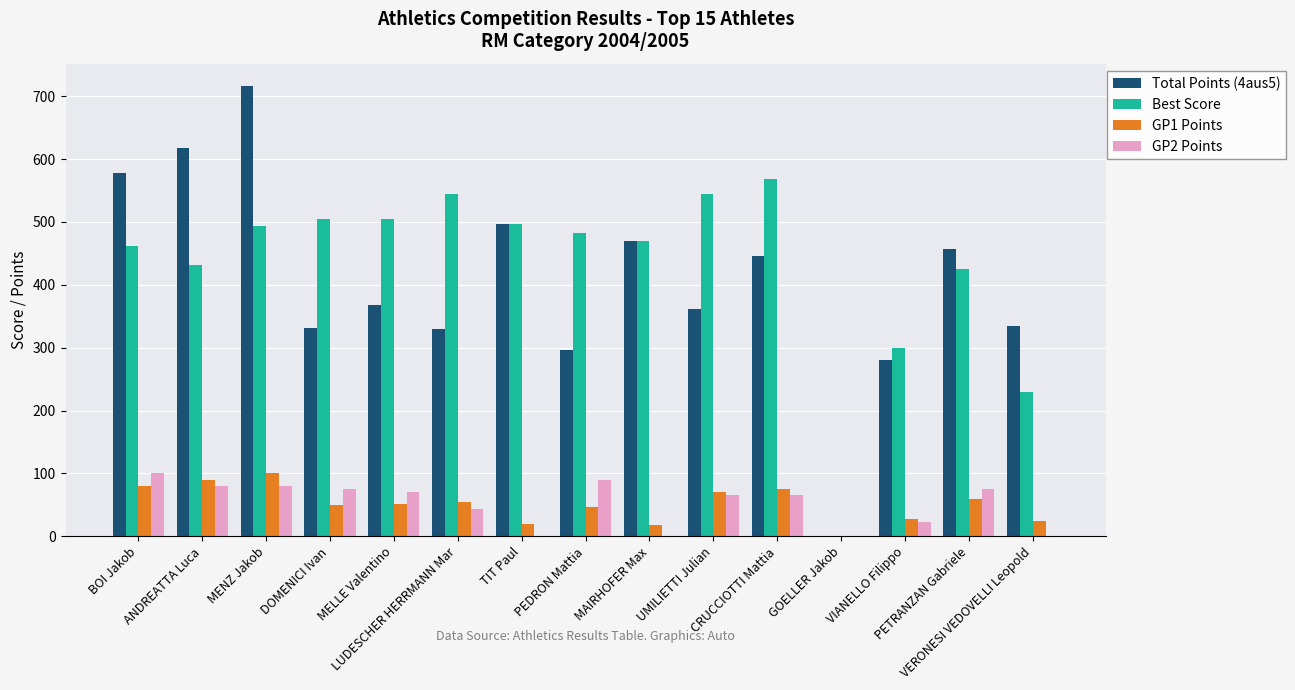

Between DOMENICI Ivan and MAIRHOFER Max, which series saw the biggest shift?

Total Points (4aus5)